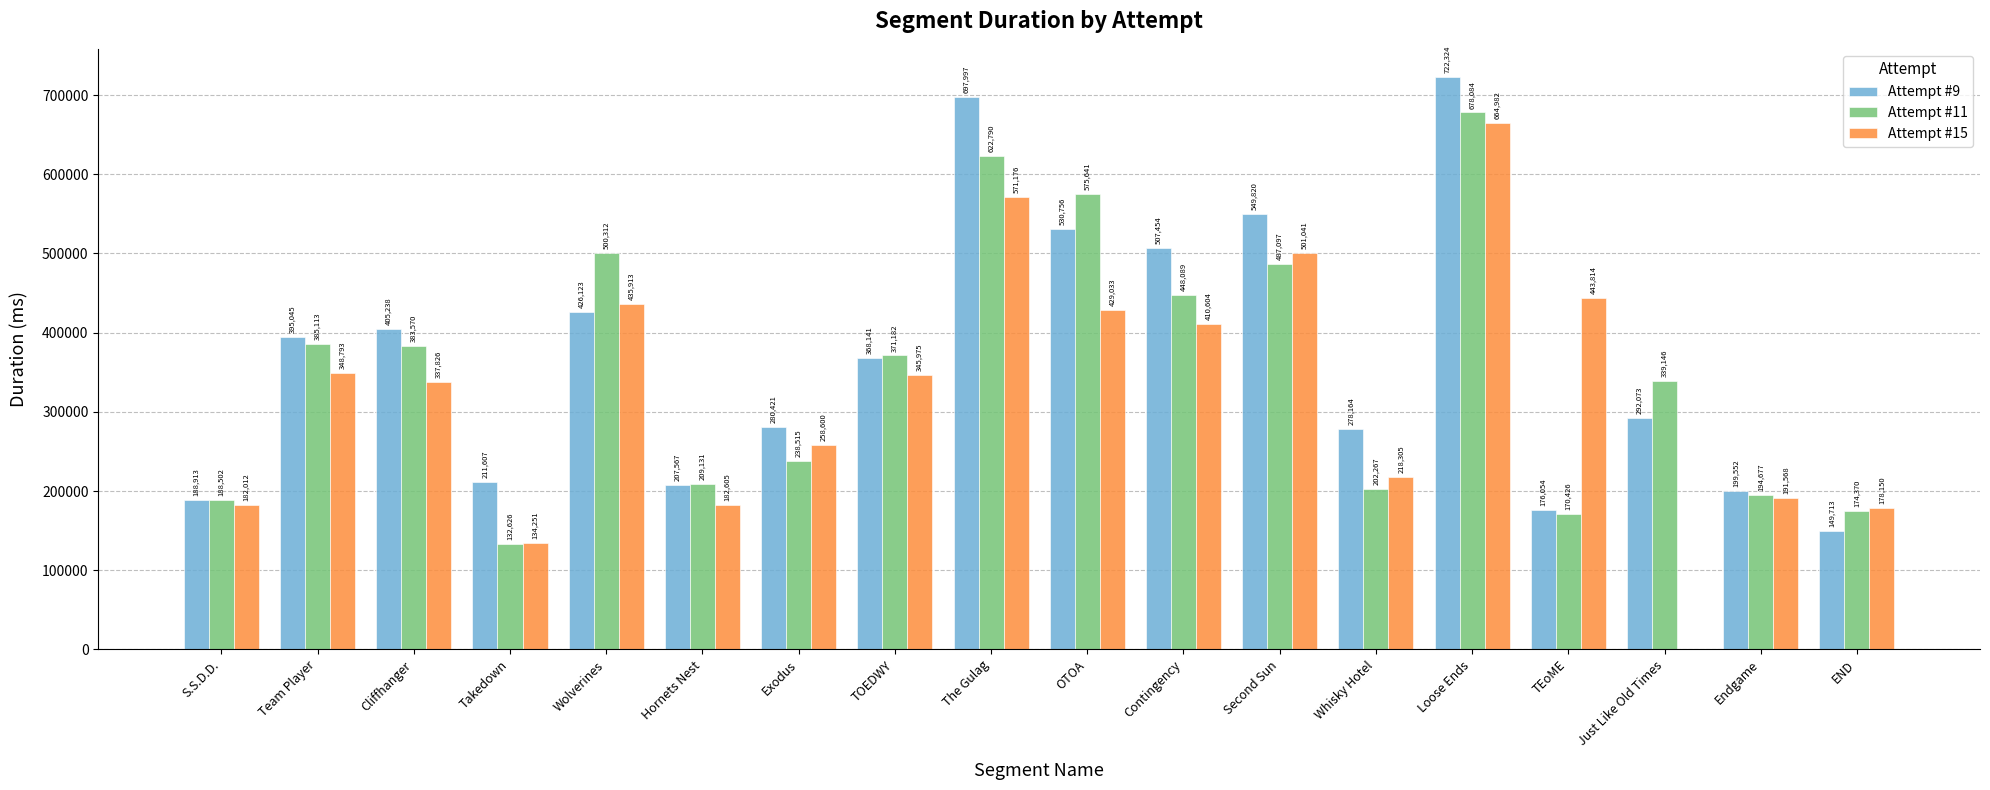

Reading right to left, what are all the values shown in this chart?

Attempt #9: 149713	199552	292073	176054	722324	278164	549820	507454	530756	697997	368141	280421	207567	426123	211607	405238	395045	188913
Attempt #11: 174370	194677	339146	170426	678084	202267	487097	448089	575641	622790	371182	238515	209131	500312	132626	383570	385113	188502
Attempt #15: 178150	191568	0	443814	664982	218305	501041	410604	429033	571176	345975	258600	182605	435913	134251	337826	348793	182012